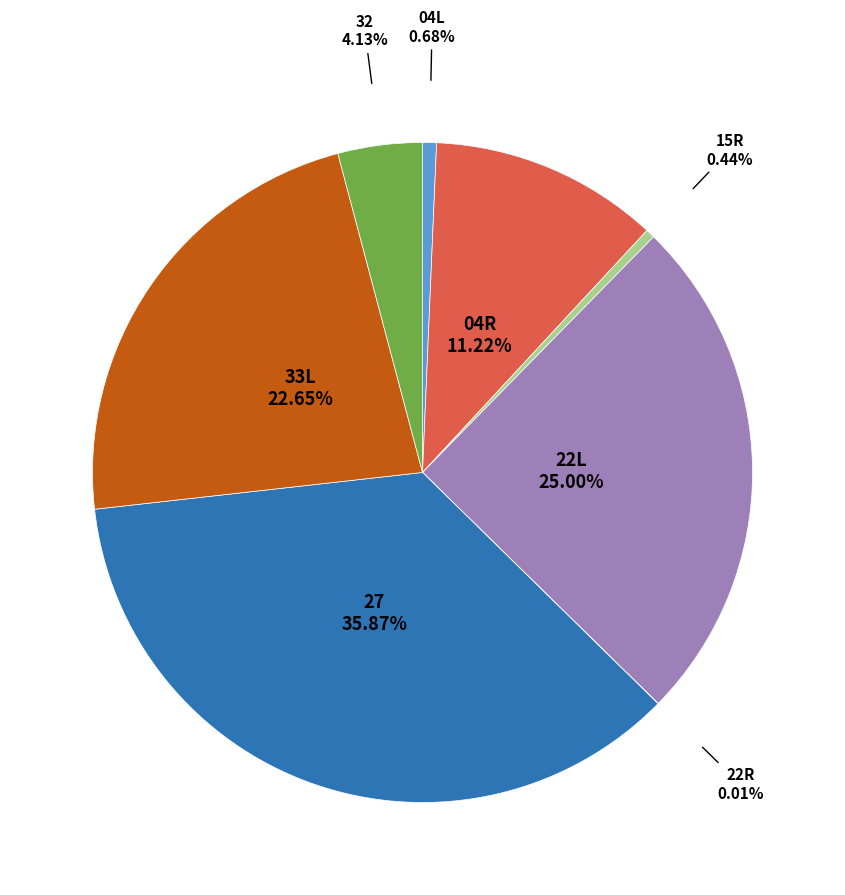

Does any single category account for the majority?

No